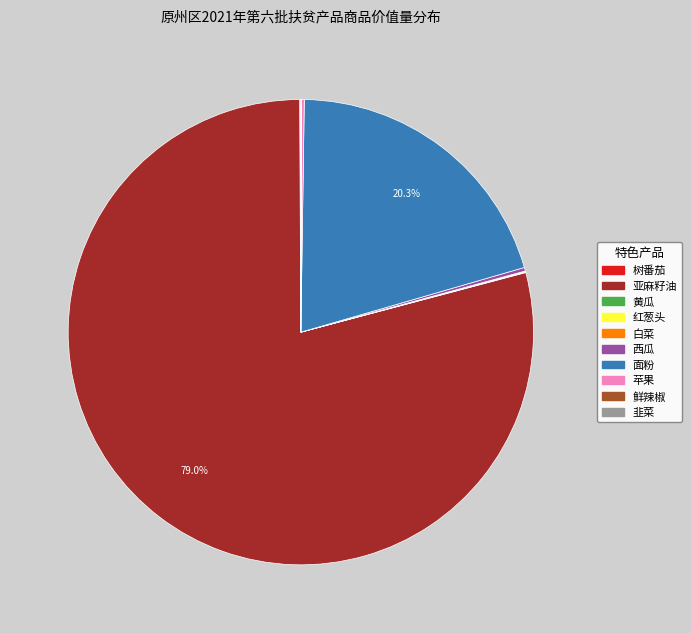

Is 亚麻籽油 the majority of the pie?

Yes